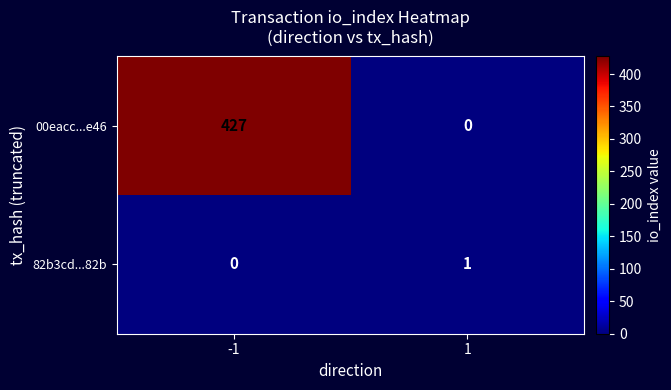

What is the approximate value of 00eacc...e46 at -1, to the nearest 5?

425